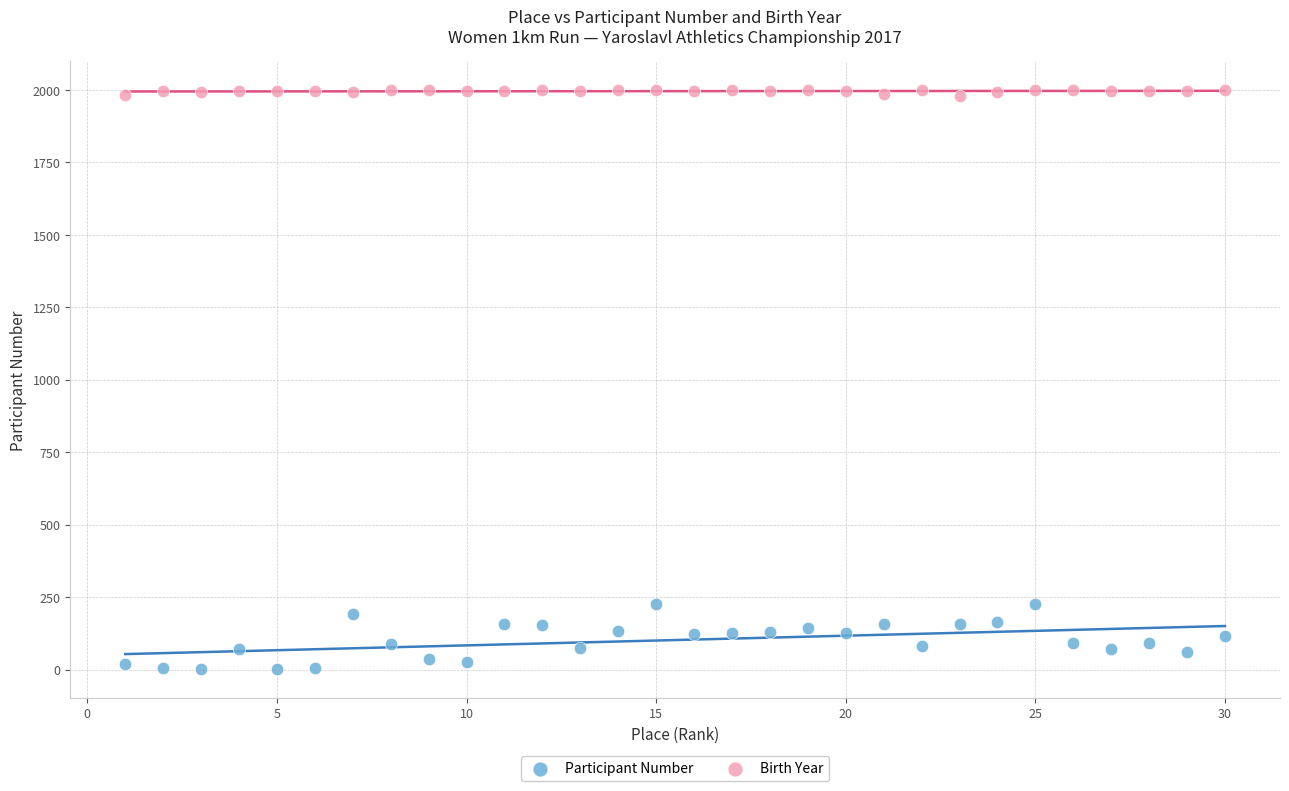

Which series reaches the maximum Y coordinate?

Birth Year